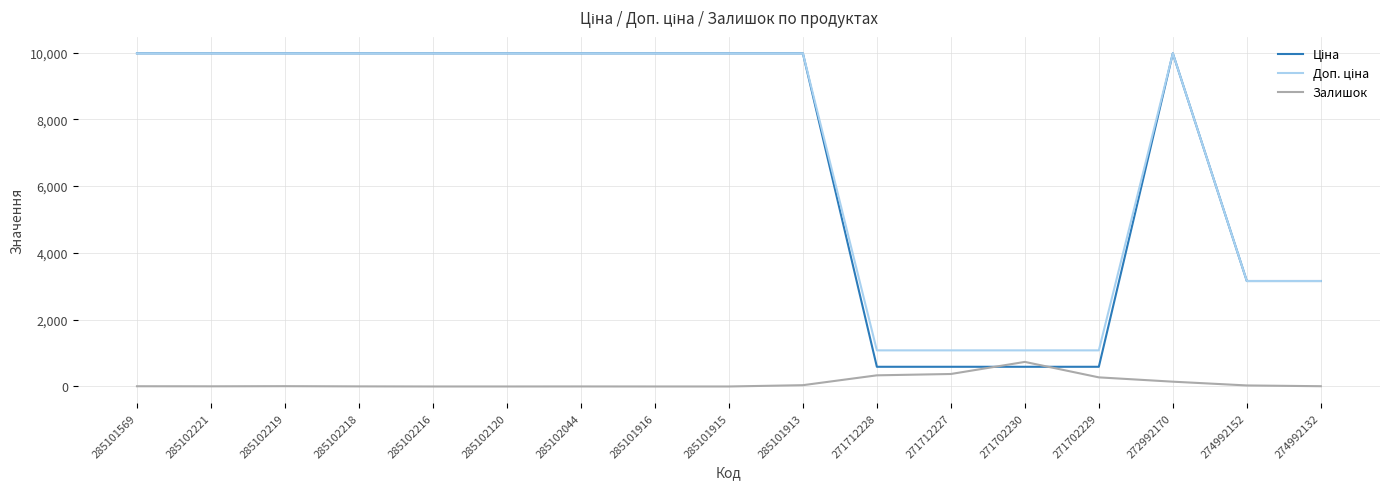

What is the greatest value displayed?

9975.0